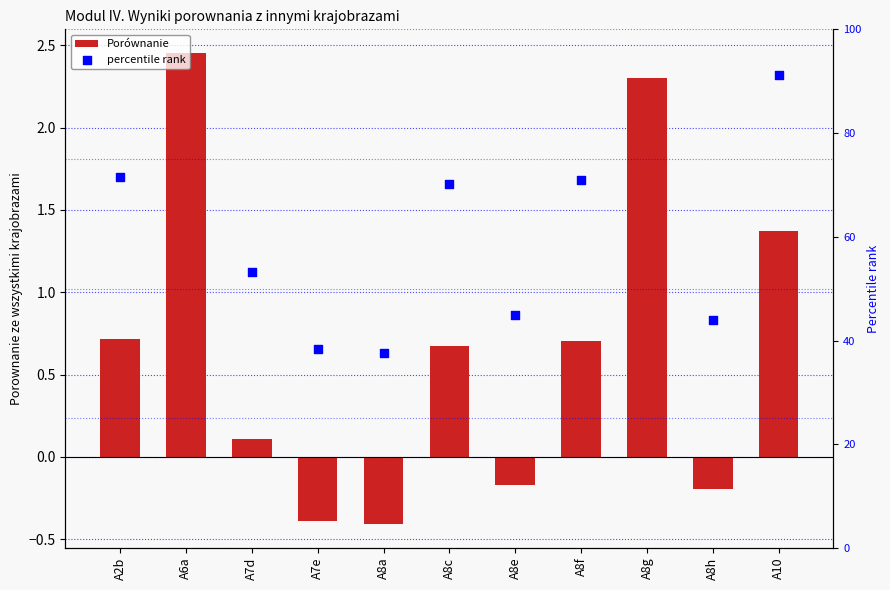

Which series has the largest total across all categories?

percentile rank